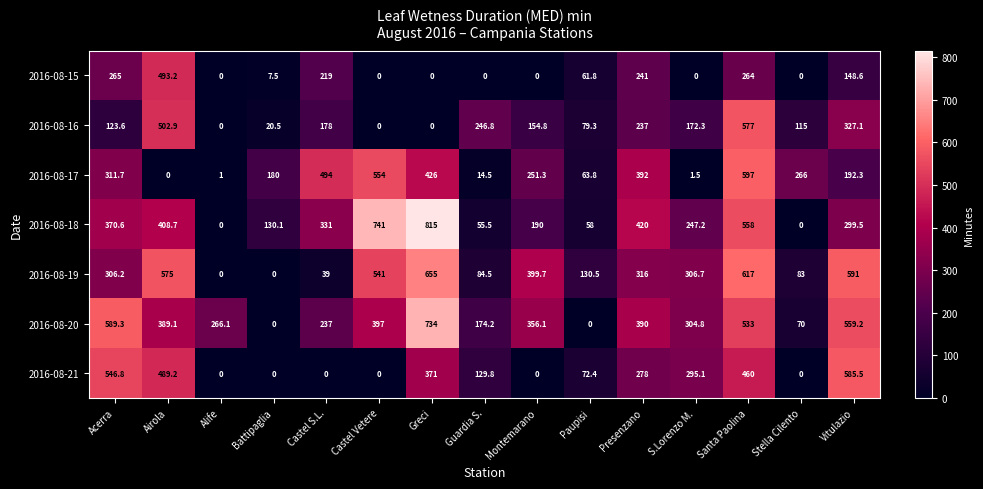

What is the greatest value displayed?

815.0